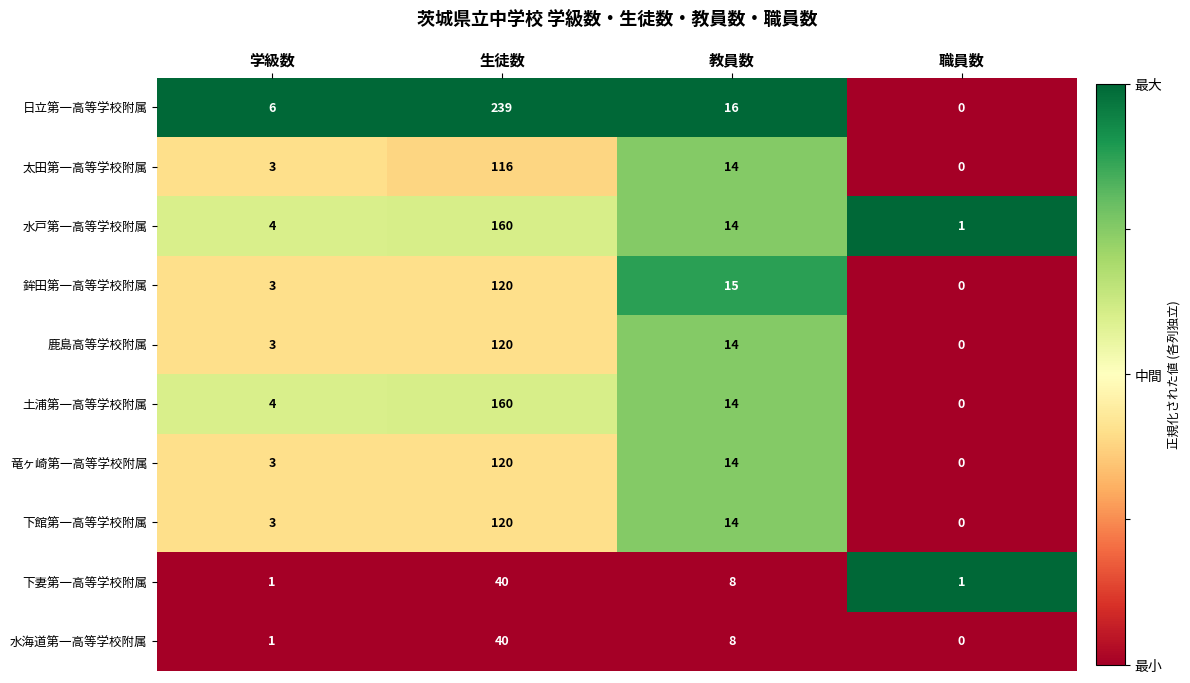

What is the difference between the maximum and second lowest values in the 日立第一高等学校附属 series?

233